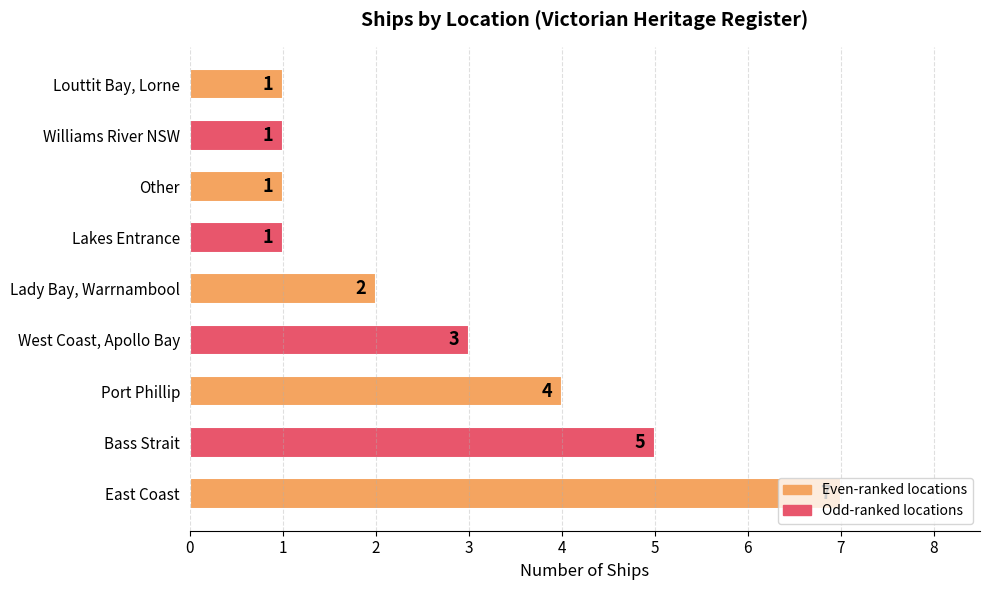

How many bars are there in total?

9